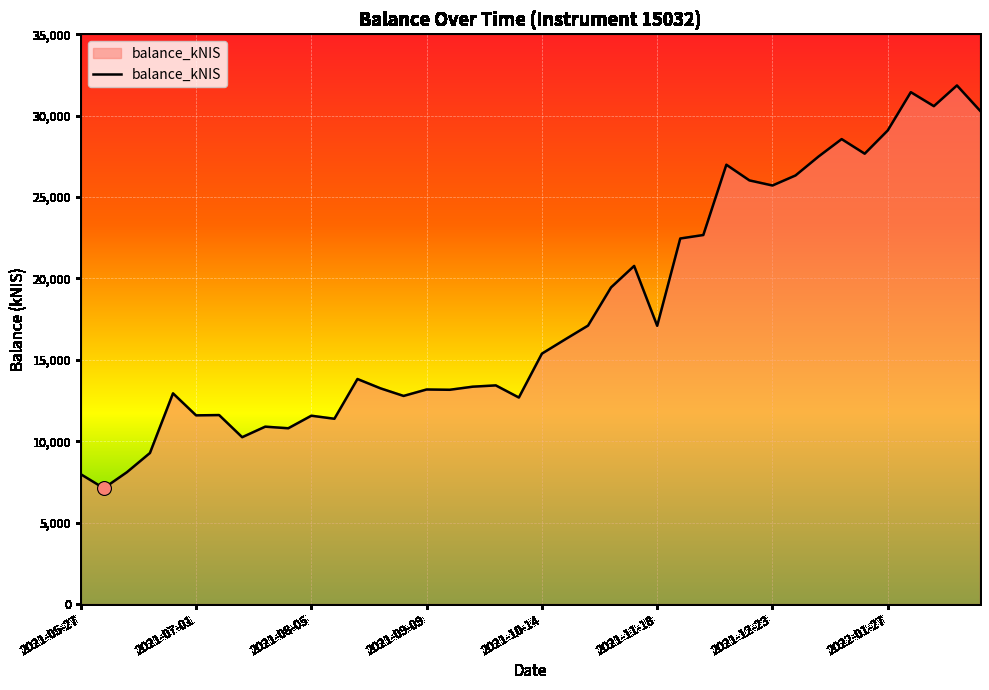

What is the minimum value shown in the chart?

7115.3